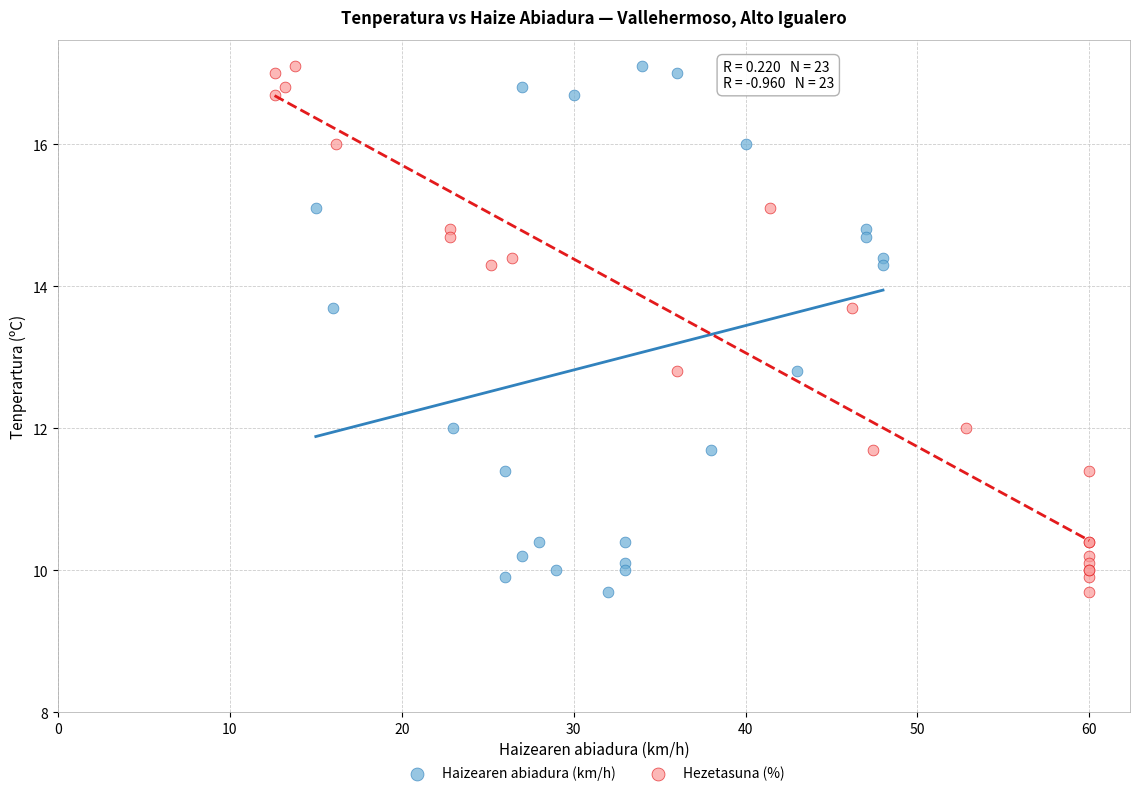

What are all the series names shown in the legend?

Haizearen abiadura (km/h), Hezetasuna (%)